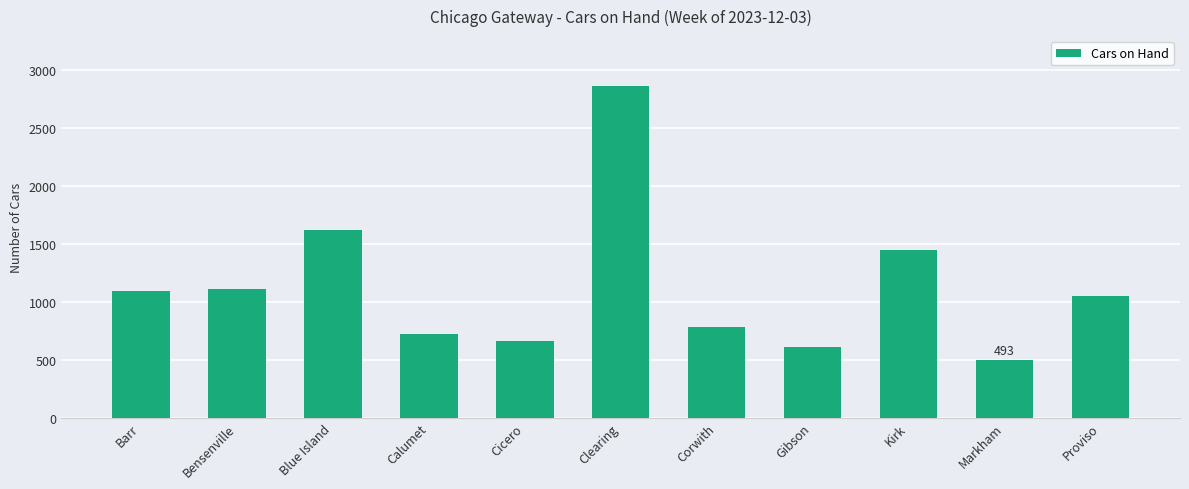

Which label corresponds to the smallest value in the chart?

Markham